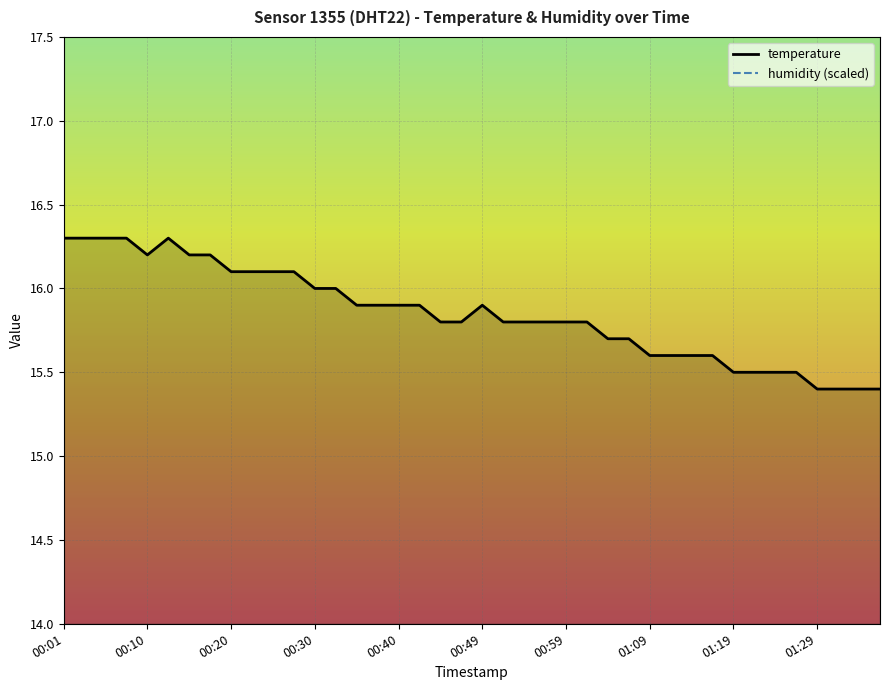

What is the value of the 26th point from the left?

15.8